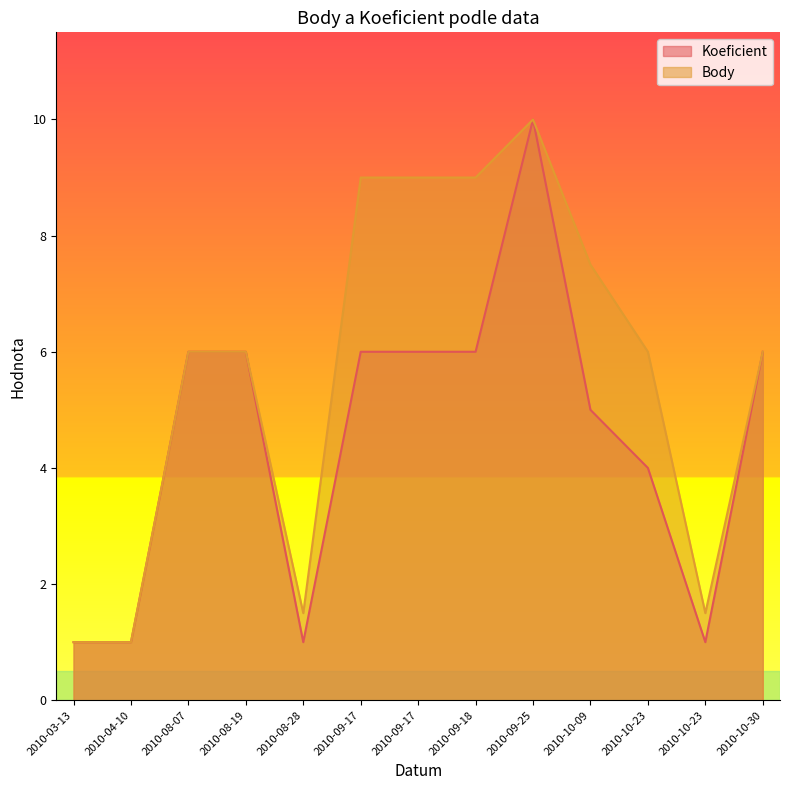

The value of Body at 2010-09-25 is 10.0. True or false?

True